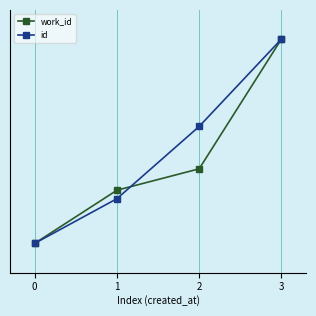

Rank the categories by id value from highest to lowest.

3, 2, 1, 0